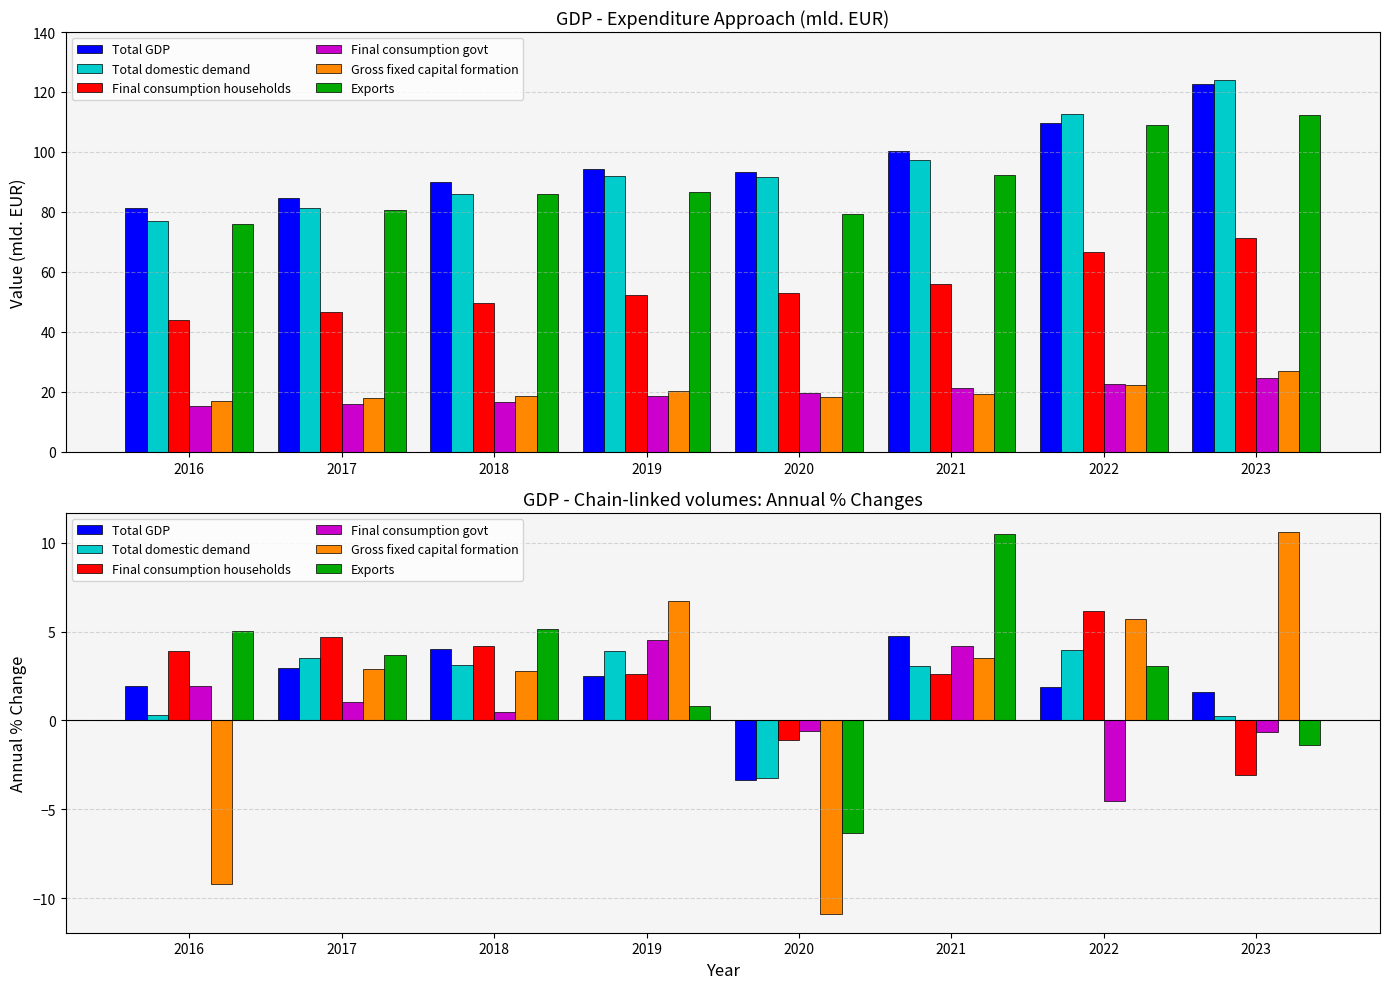

What is the sum of the Exports values at 2020 and 2021?

4.1